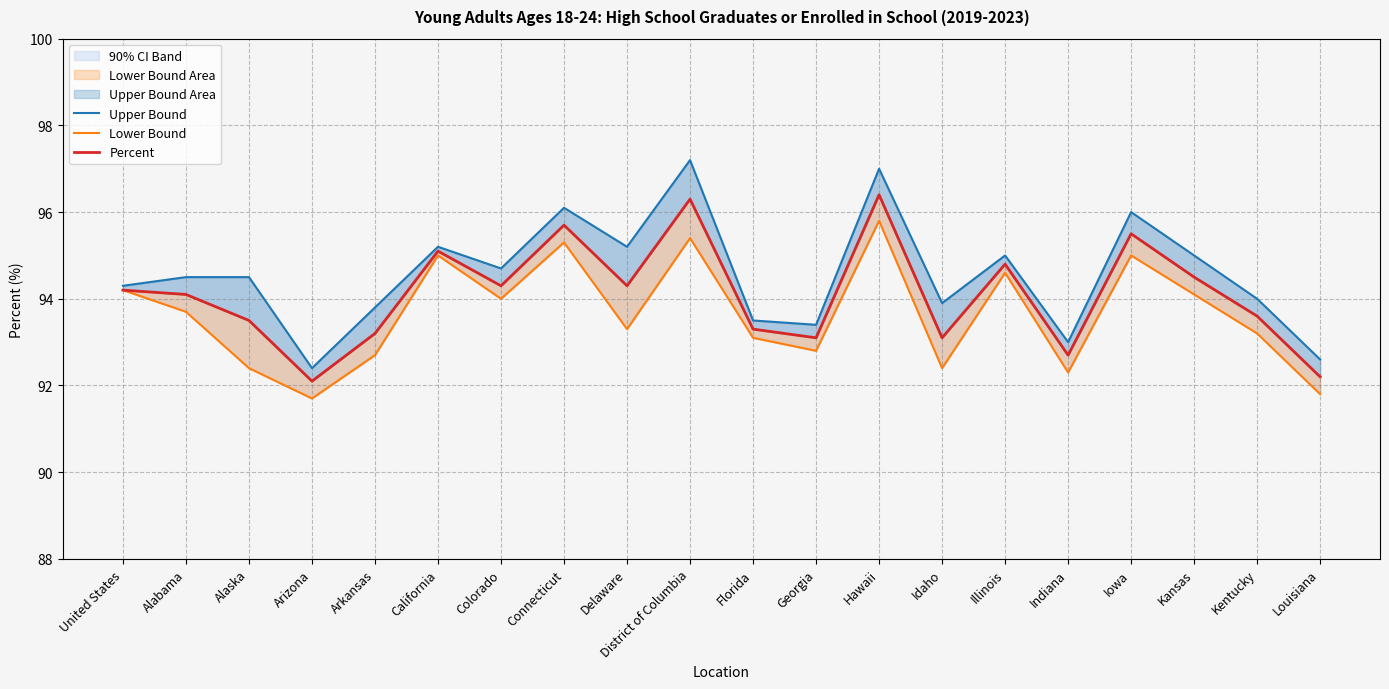

True or false: Percent and Upper Bound cross at least once.

False